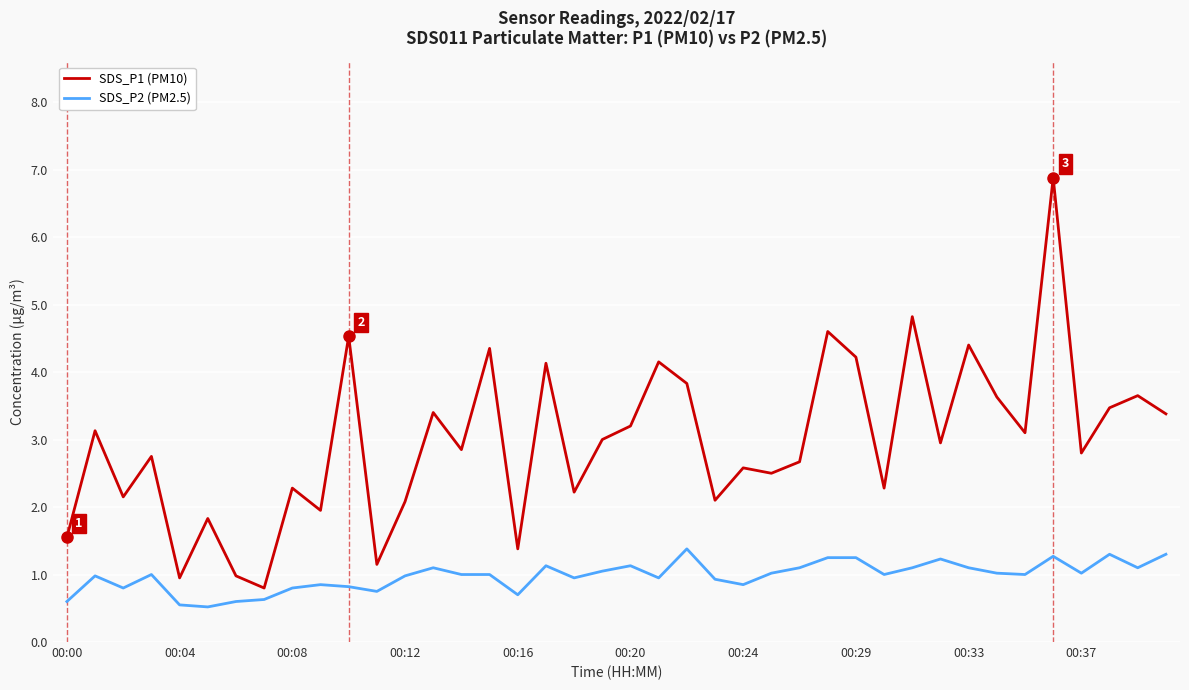

Which series has the widest spread of values?

SDS_P1 (PM10)